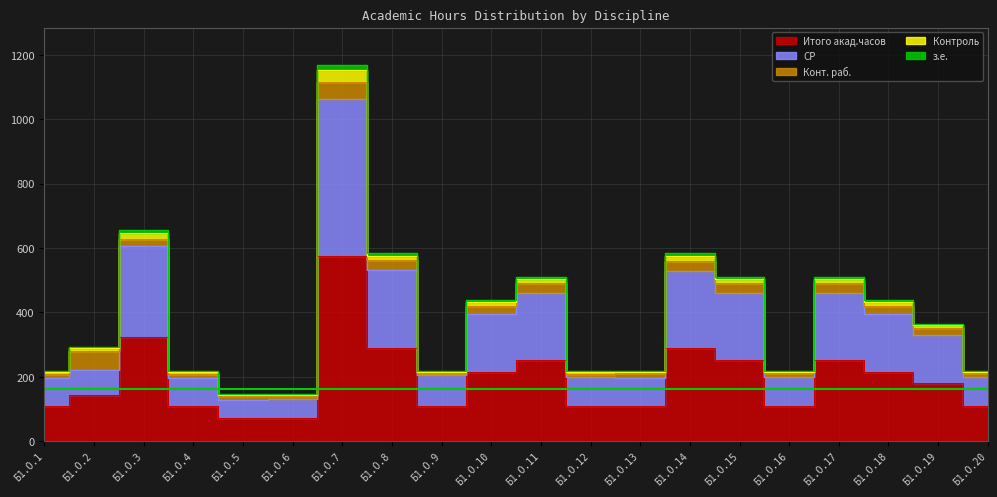

At which category does the chart reach its peak across all series?

Б1.О.7